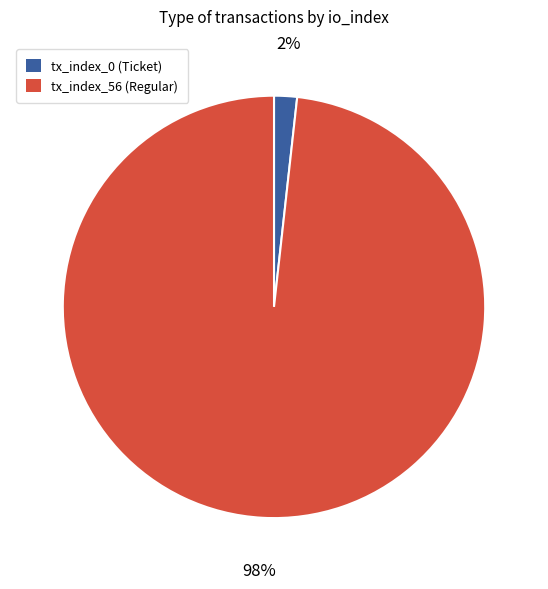

Is the sum of tx_index_56 and tx_index_0 greater than half?

Yes